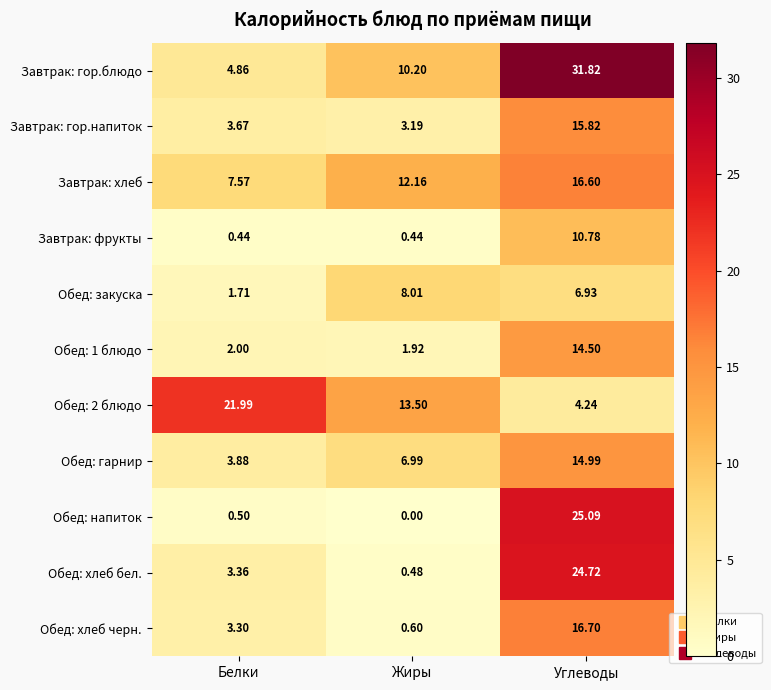

At which category is the sum across all series the highest?

Углеводы